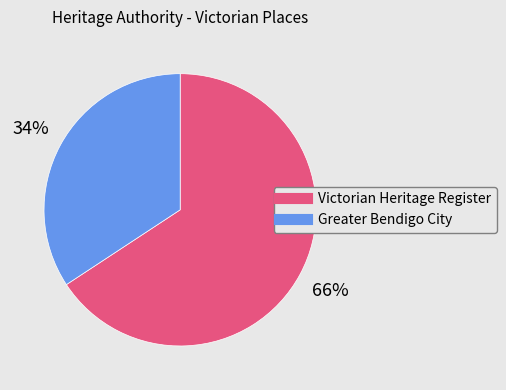

Is there any slice that represents more than half of the pie?

Yes